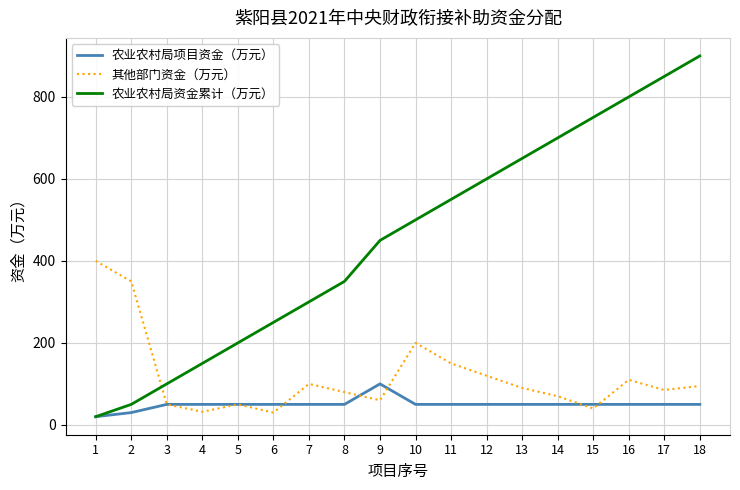

Is it true that 其他部门资金（万元） equals 150 at 11?

True